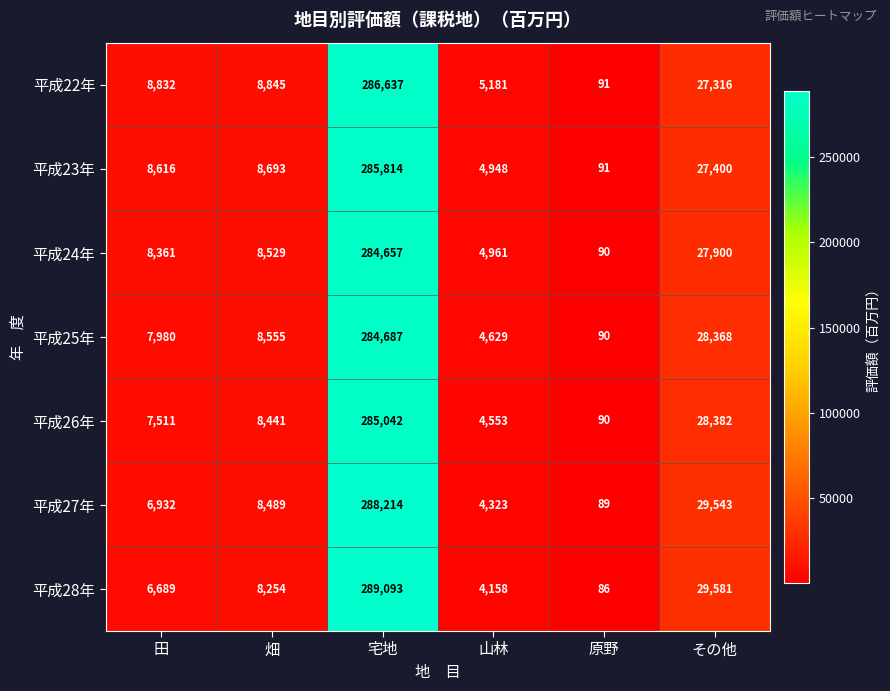

Rank the series by their maximum value, from highest to lowest.

平成28年, 平成27年, 平成22年, 平成23年, 平成26年, 平成25年, 平成24年